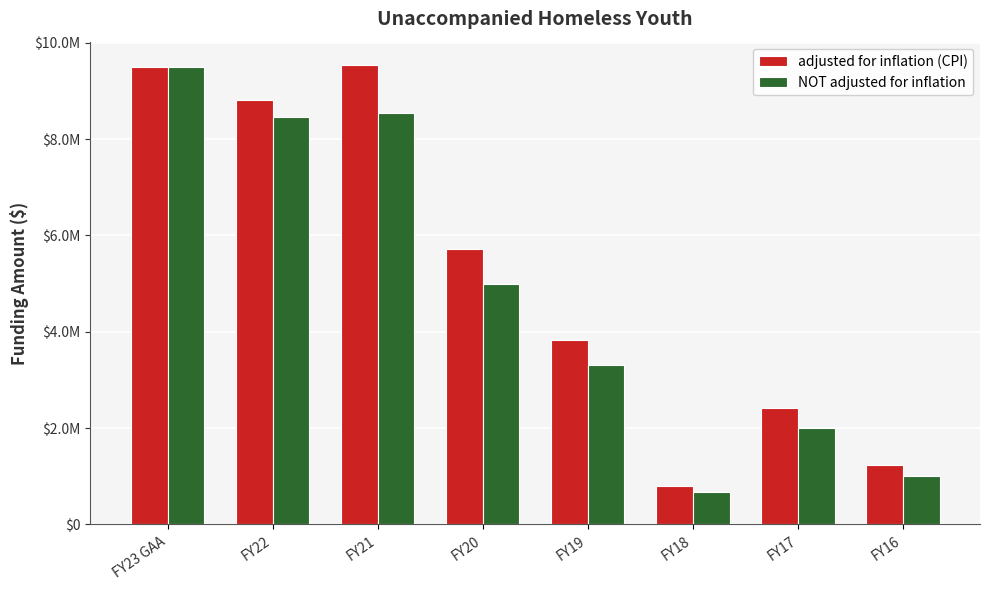

Are the bars grouped side by side (vs. stacked)?

Yes